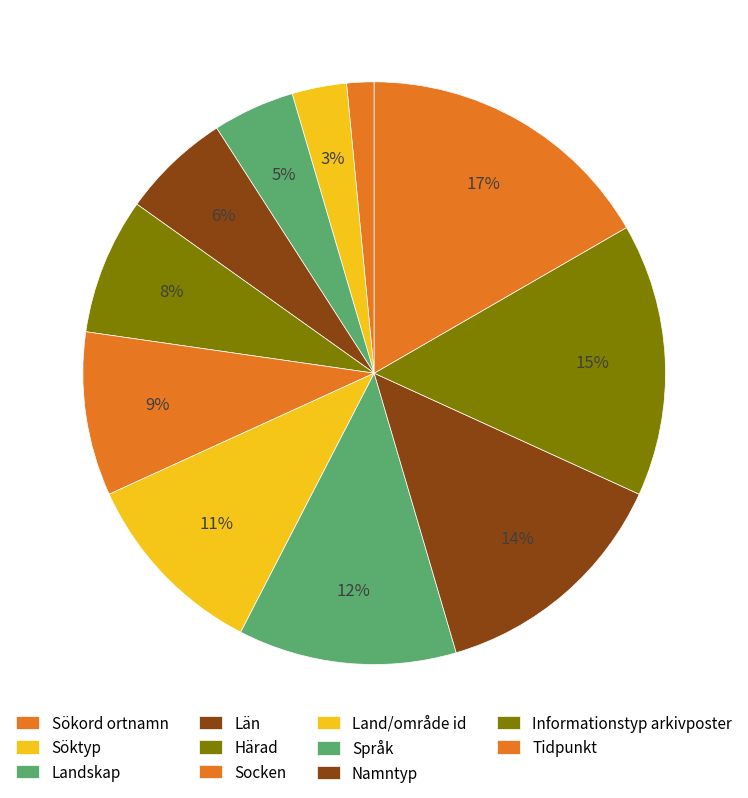

Is it true that Land/område id is 1% of the pie?

False